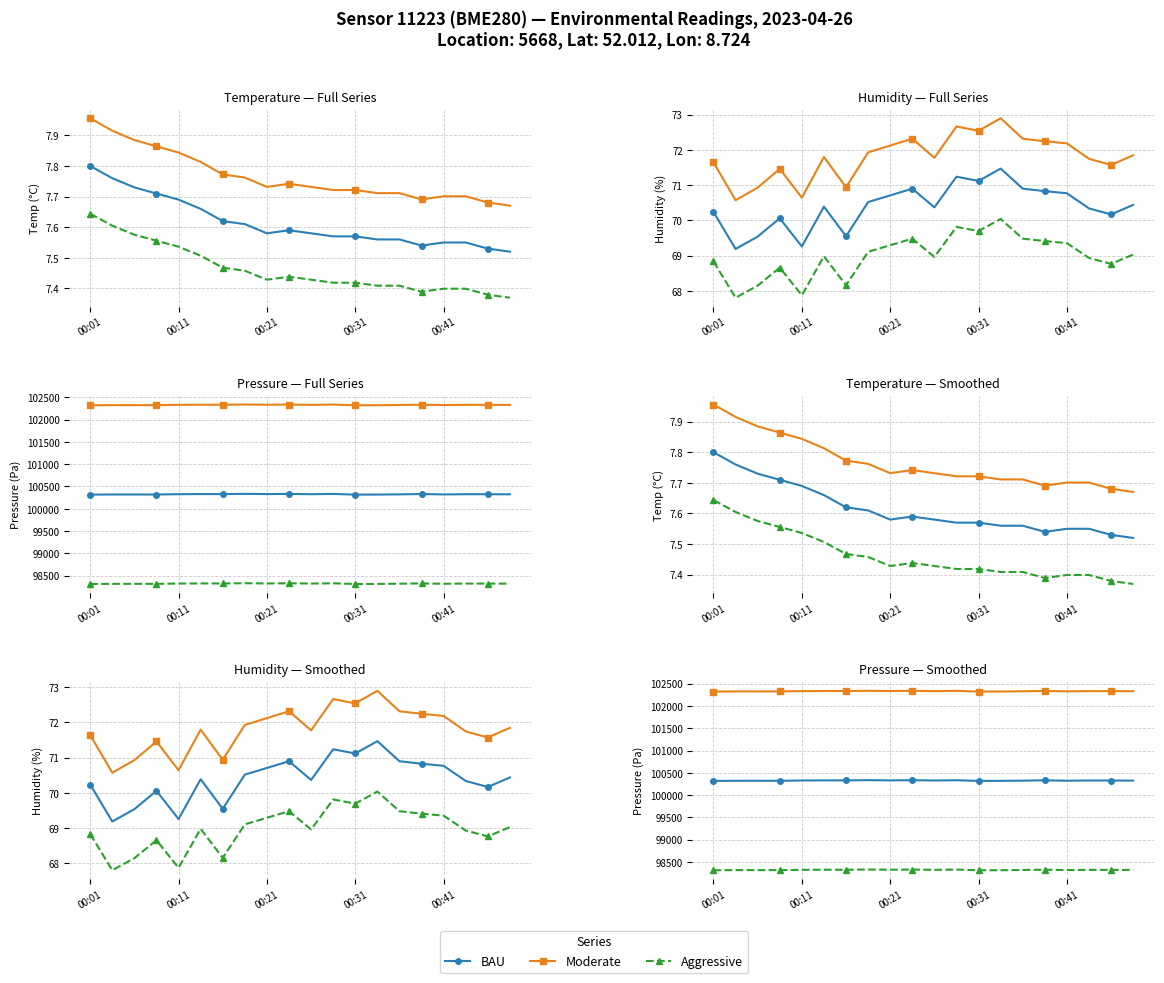

Rank the series by their maximum value, from lowest to highest.

Aggressive, BAU, Moderate